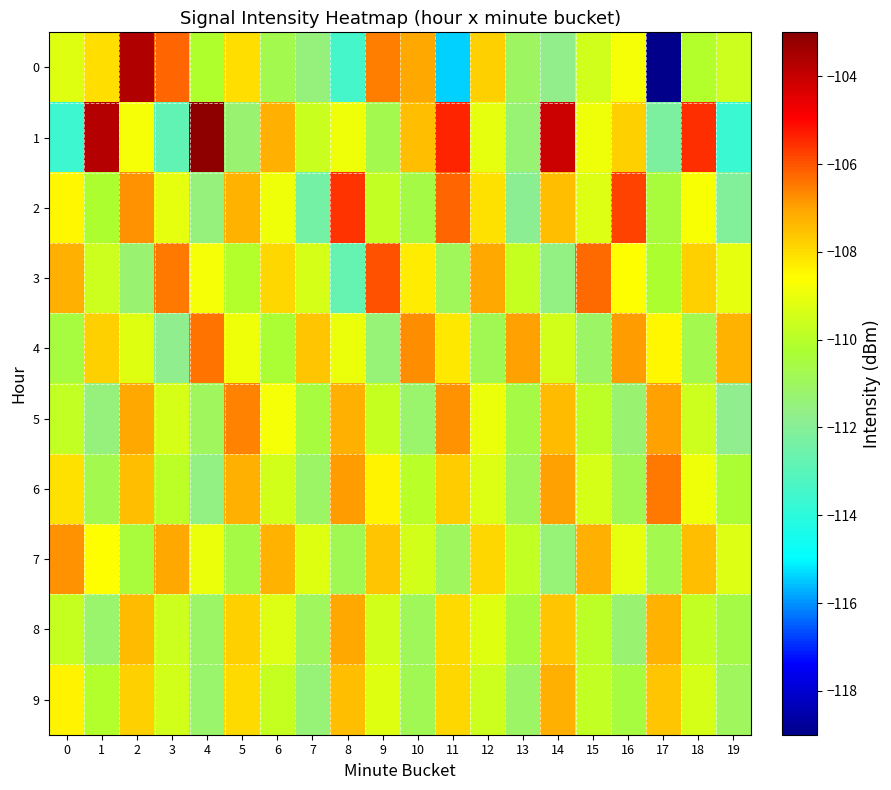

Which series has the largest total across all categories?

1